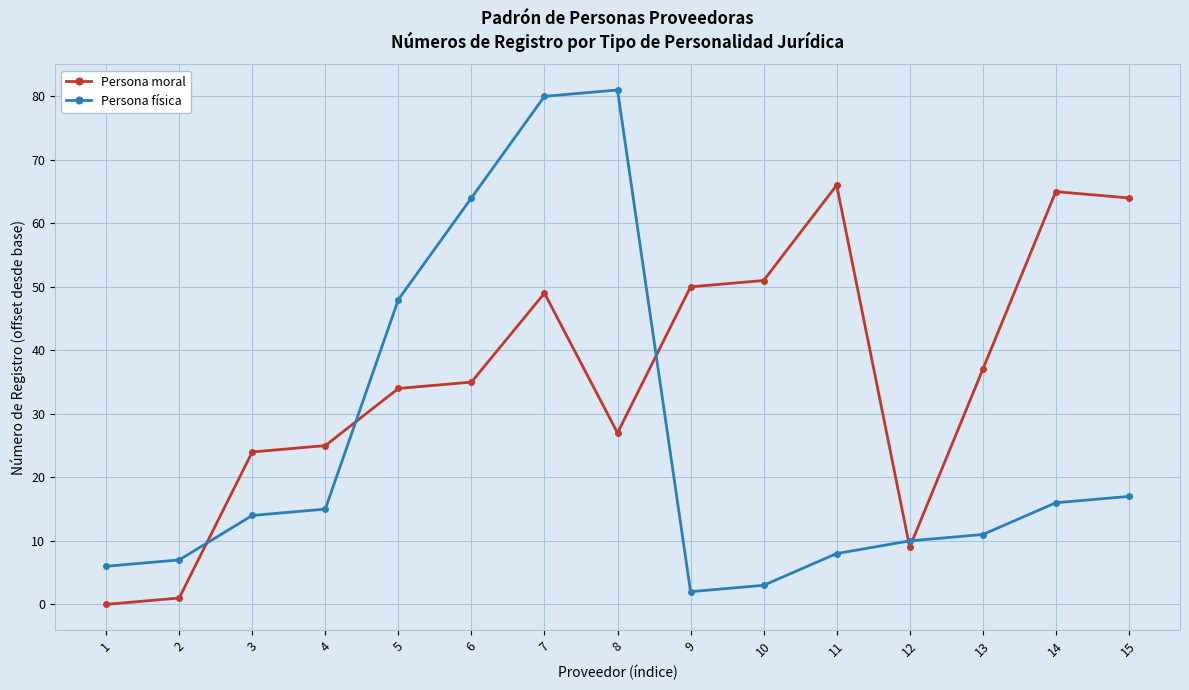

What is the sum of the Persona física values at 1 and 12?

16